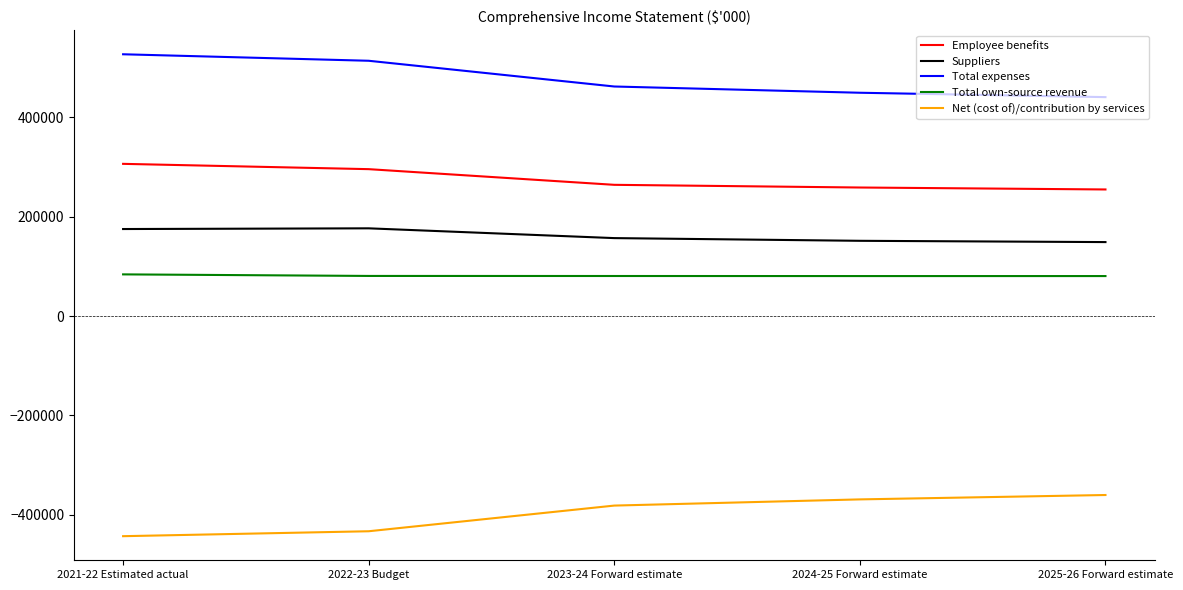

List the labels in order of Total expenses value, largest first.

2021-22 Estimated actual, 2022-23 Budget, 2023-24 Forward estimate, 2024-25 Forward estimate, 2025-26 Forward estimate